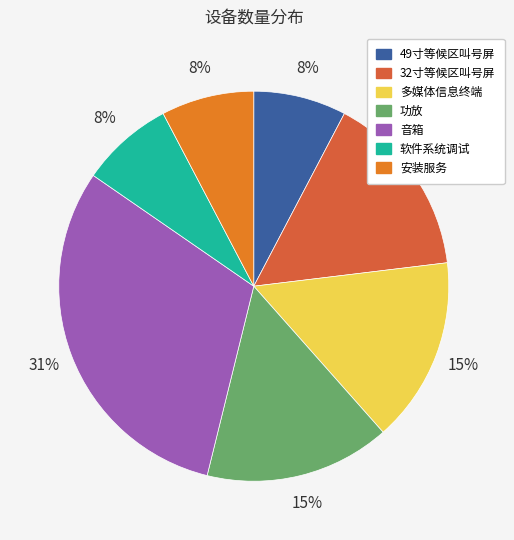

Between 安装服务 and 音箱, which is larger?

音箱